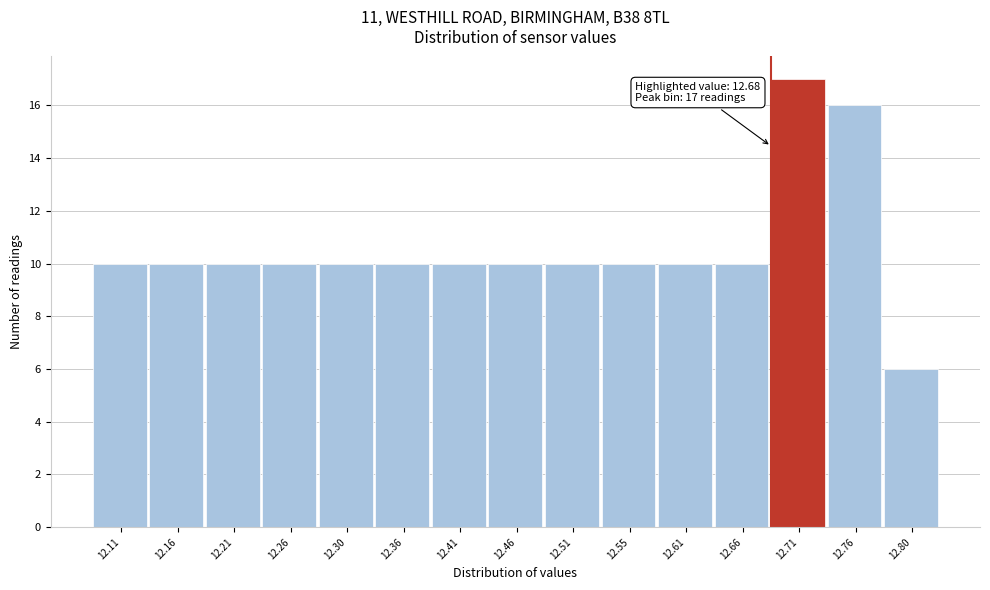

Over which range of the x-axis is the bar tallest?

12.68 to 12.73